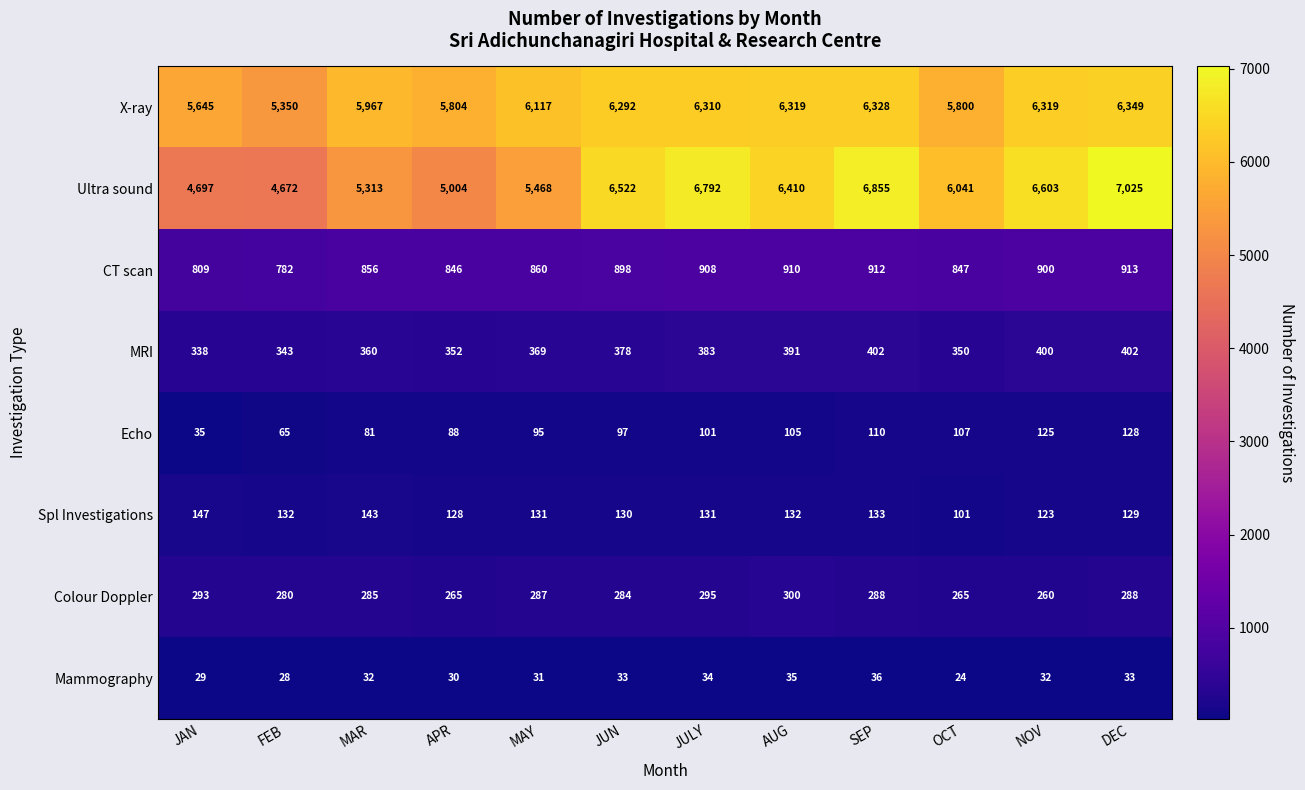

Is it true that CT scan equals 240 at MAY?

False